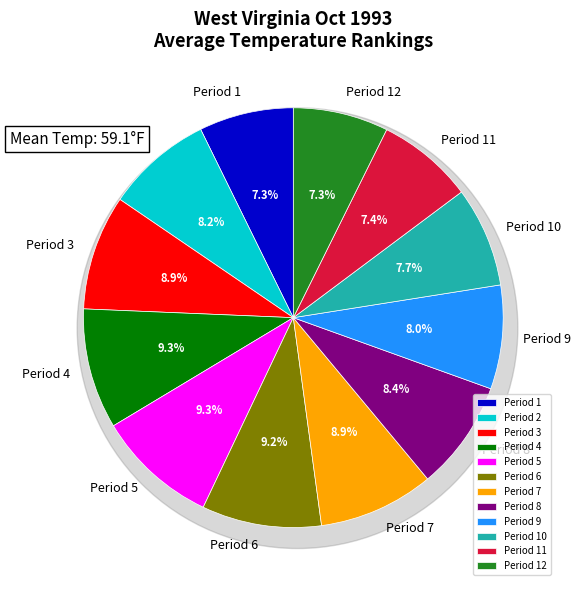

To the nearest percent, what is the combined percentage of Period 8 and Period 5?

18%